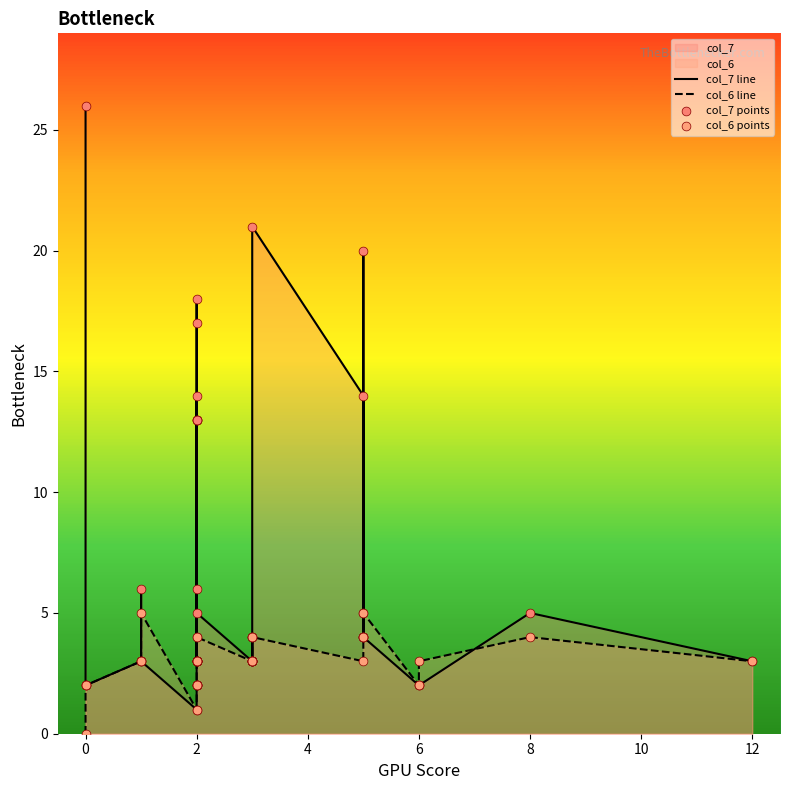

Is the value of col_7 points at 2 greater than the value of col_6 points at 2?

No